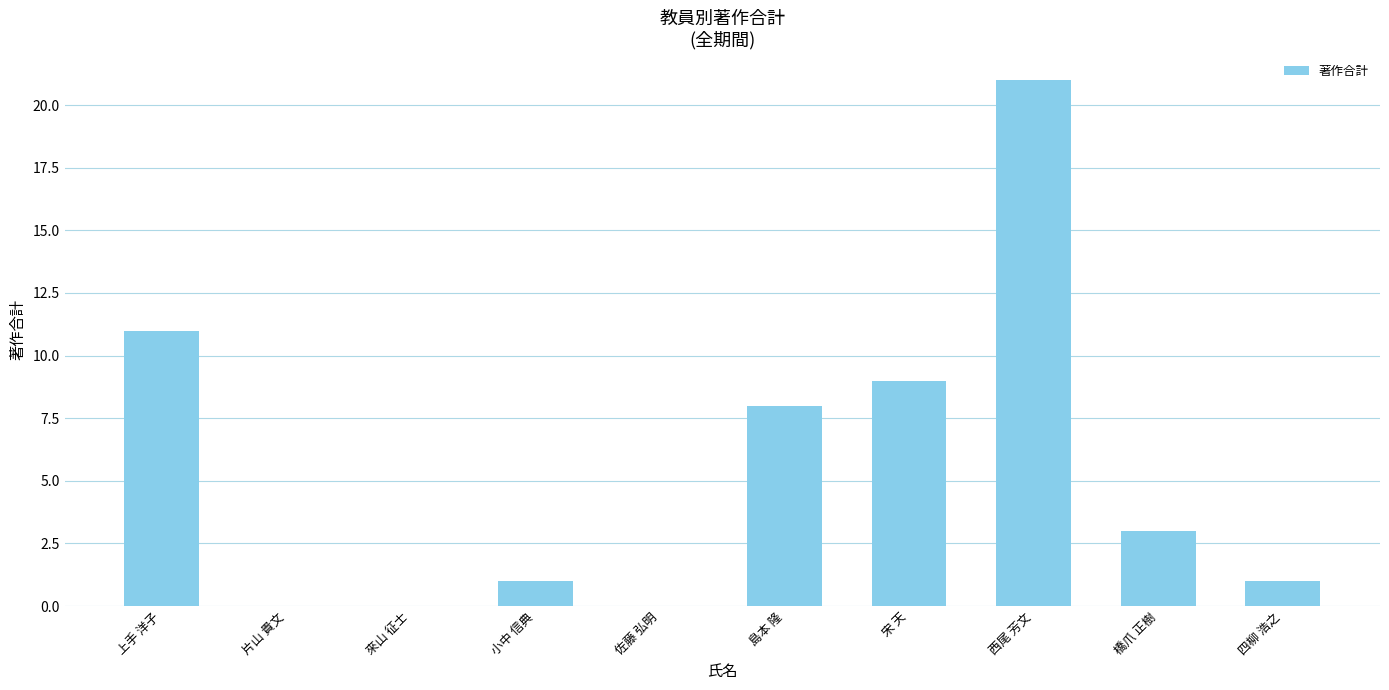

What value does the data have at 島本 隆?

8